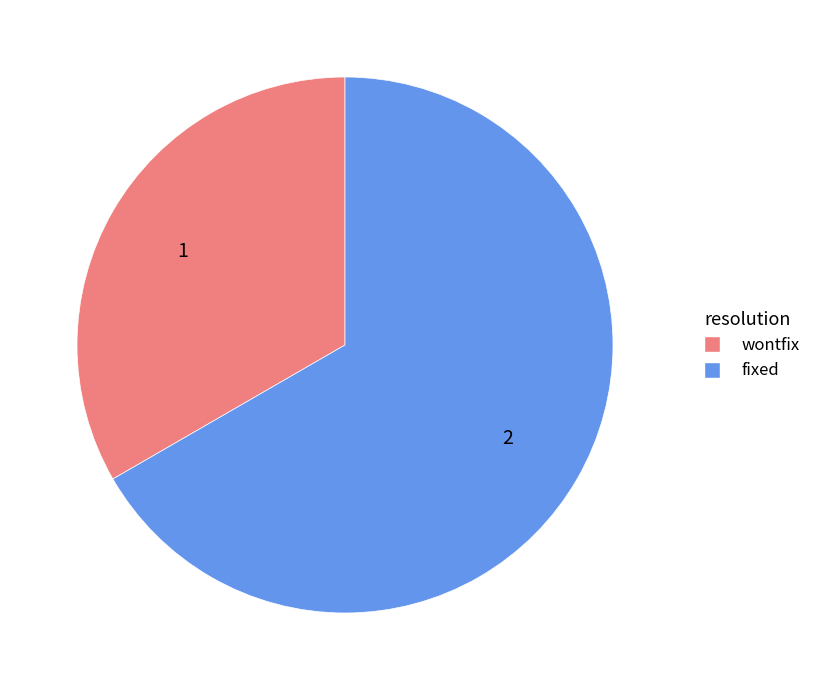

What is the majority slice?

fixed